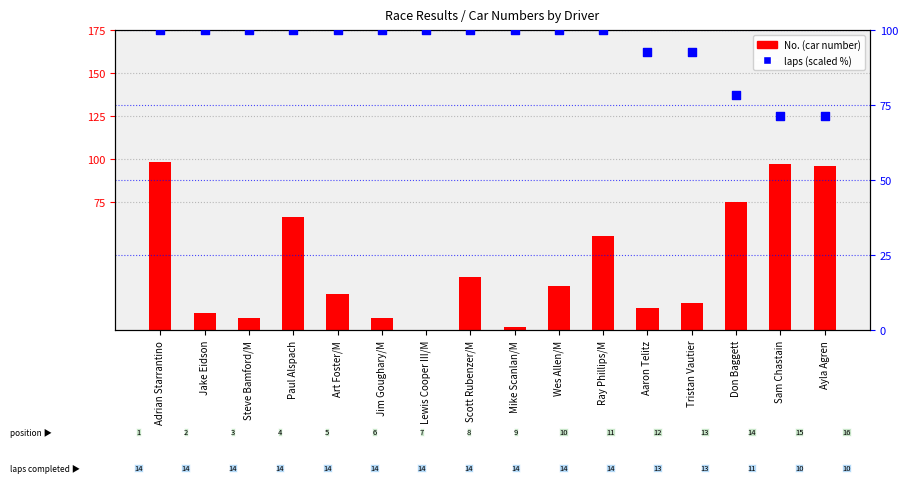

What is the total value across all series at Jim Goughary/M?

107.0